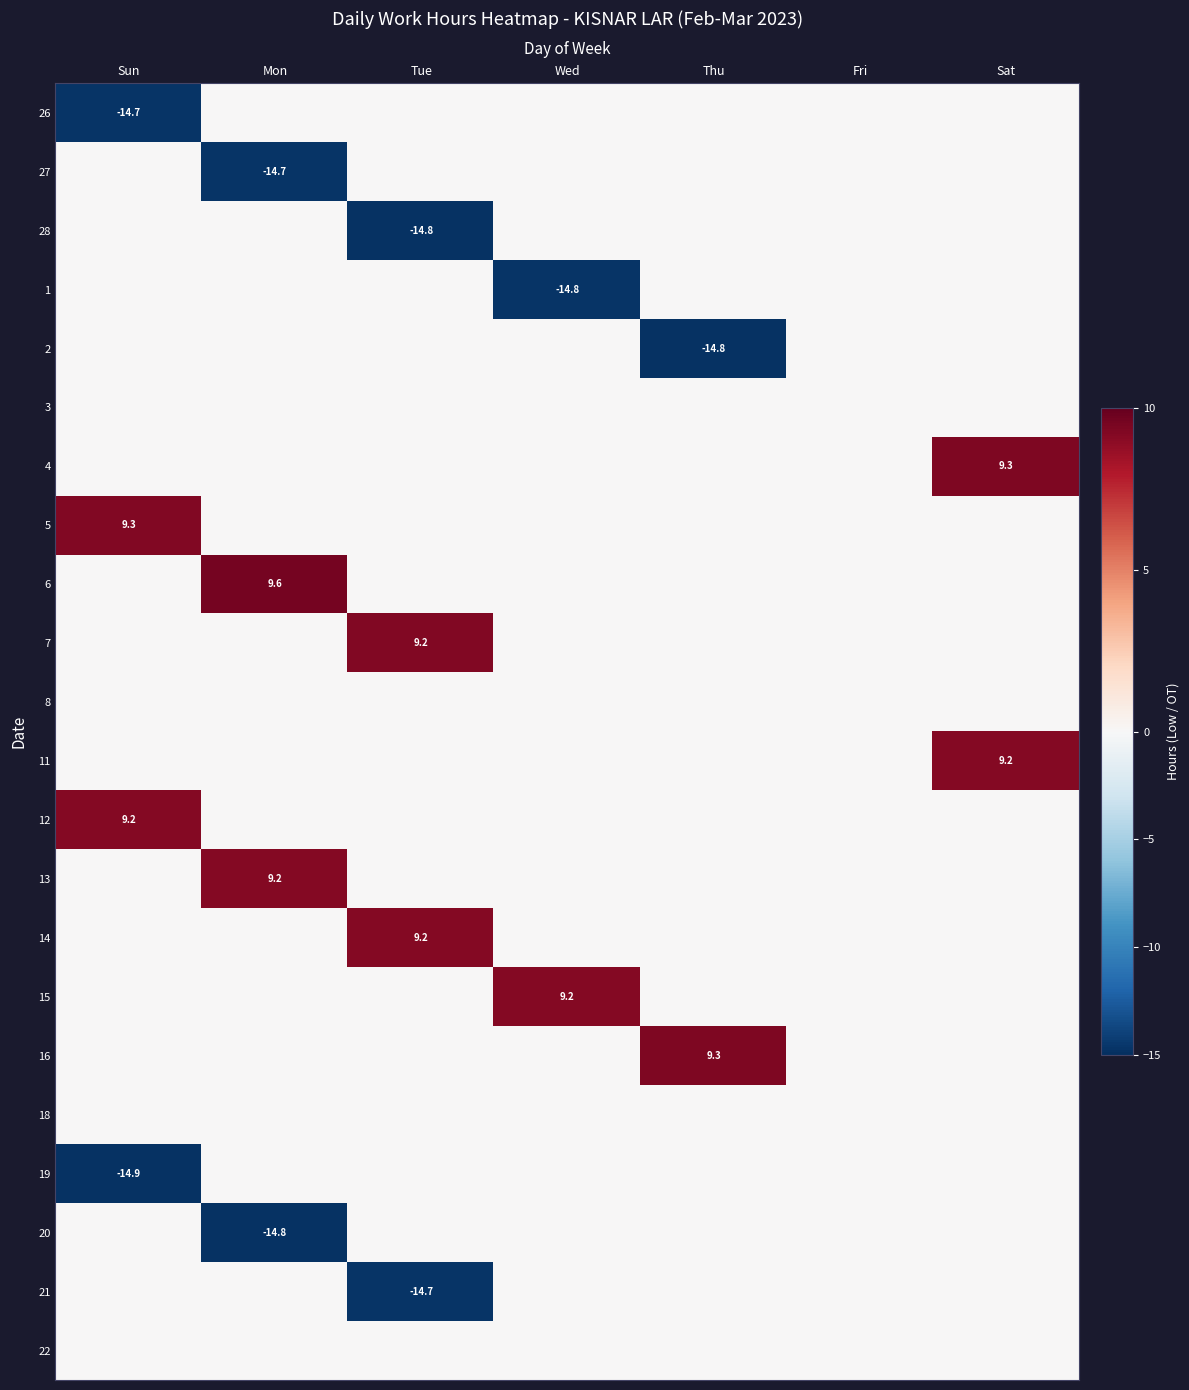

Which has a higher value, Thu or Sat?

Thu